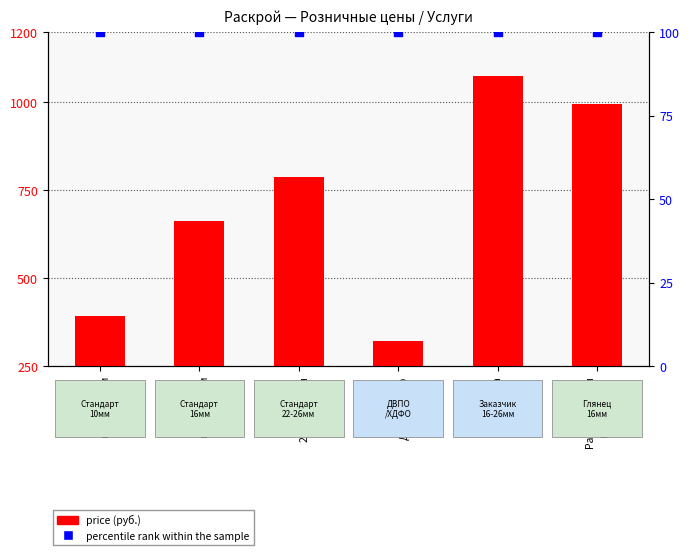

What are all the series names shown in the legend?

price, percentile rank within the sample